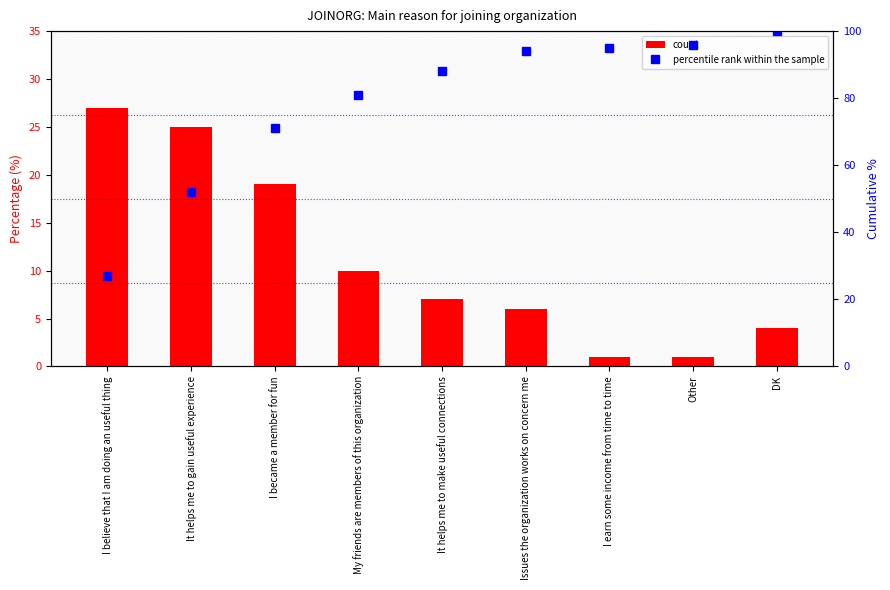

Reading left to right, what are all the values shown in this chart?

count: 27	25	19	10	7	6	1	1	4
percentile rank within the sample: 27	52	71	81	88	94	95	96	100